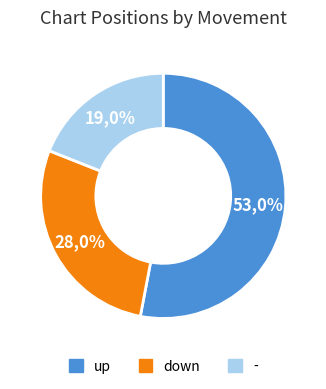

Which category has the smallest portion of the pie?

-